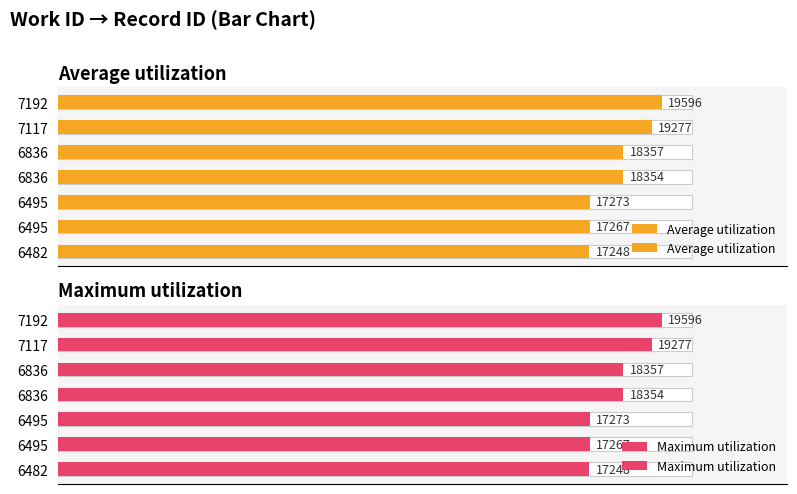

Which series has the largest total across all categories?

Average utilization